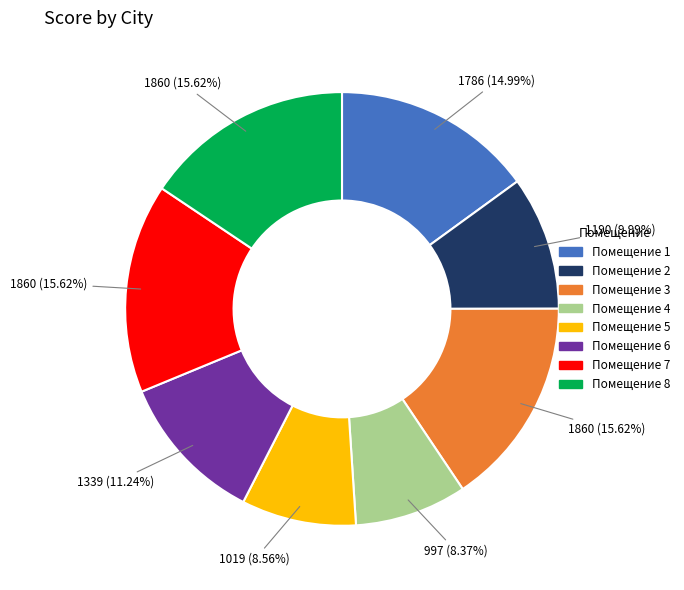

Combined, do Помещение 3 and Помещение 1 account for over 50%?

No